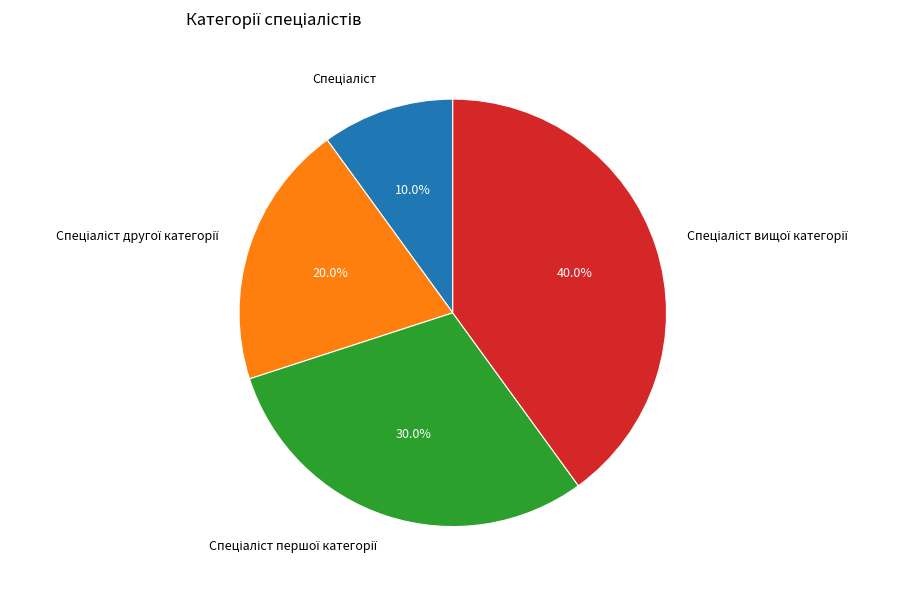

How many segments does this pie chart have?

4